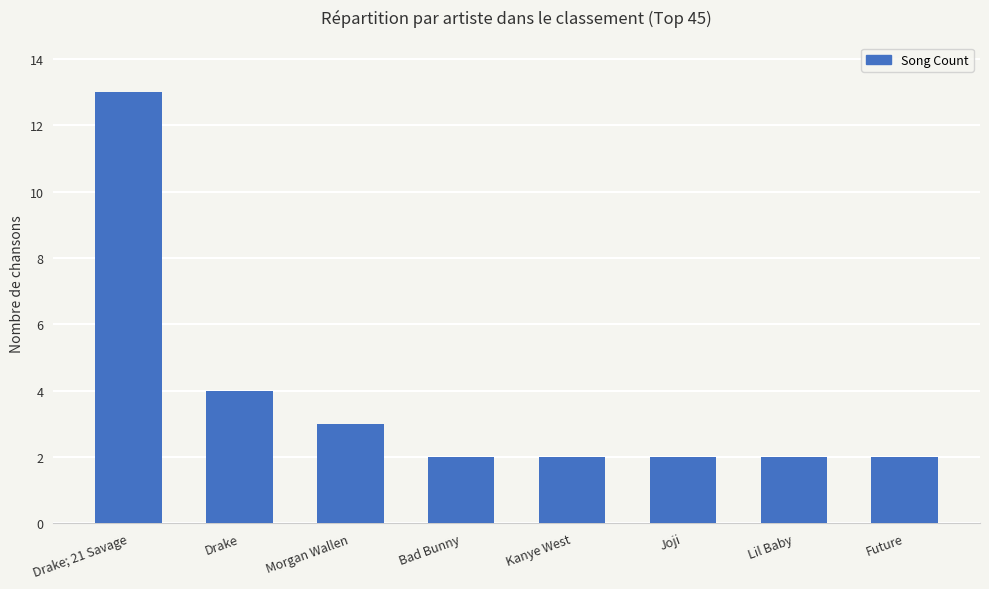

Are the bars horizontal?

No